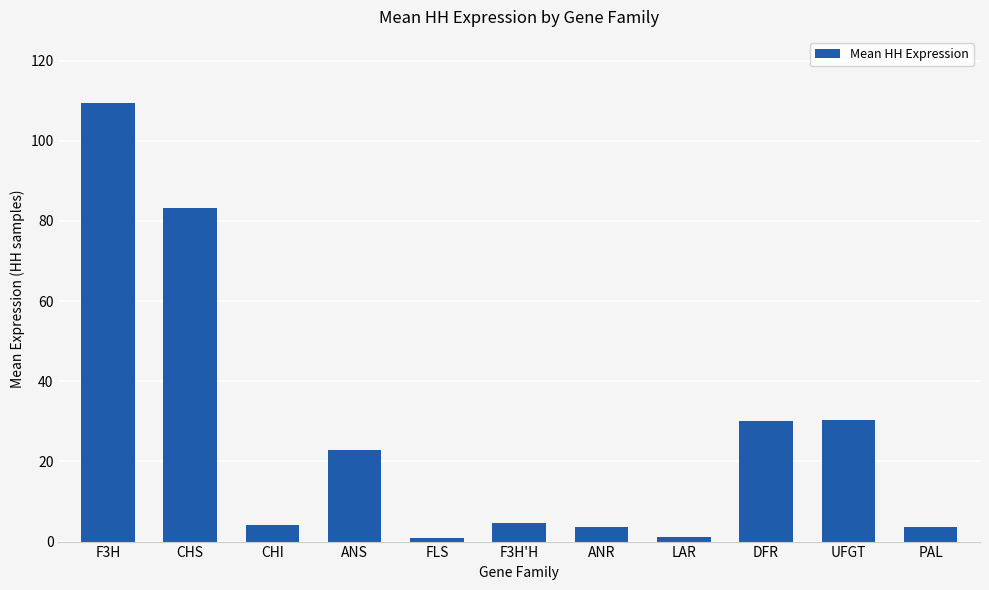

What is the smallest value displayed?

0.9